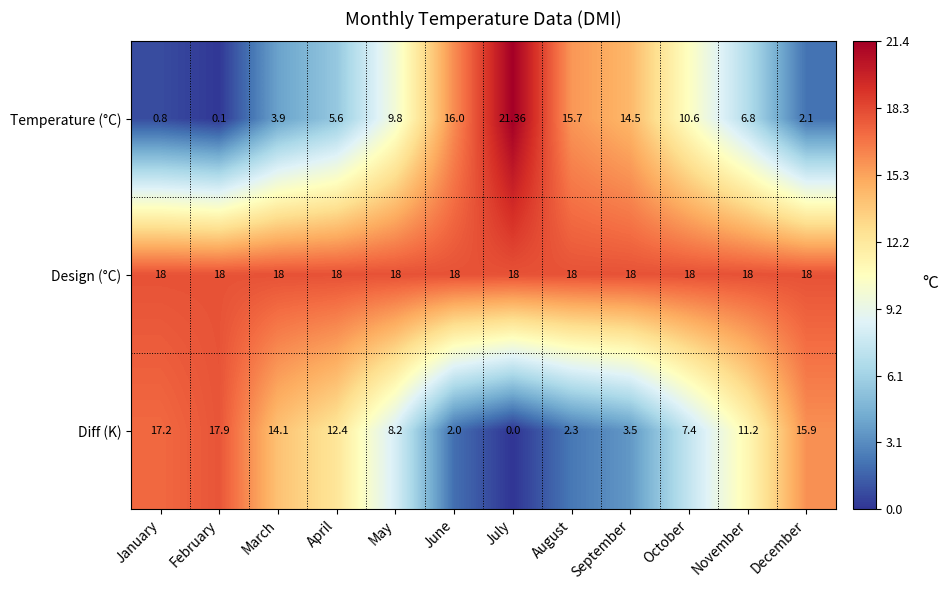

Which series has the widest spread of values?

Temperature (°C)